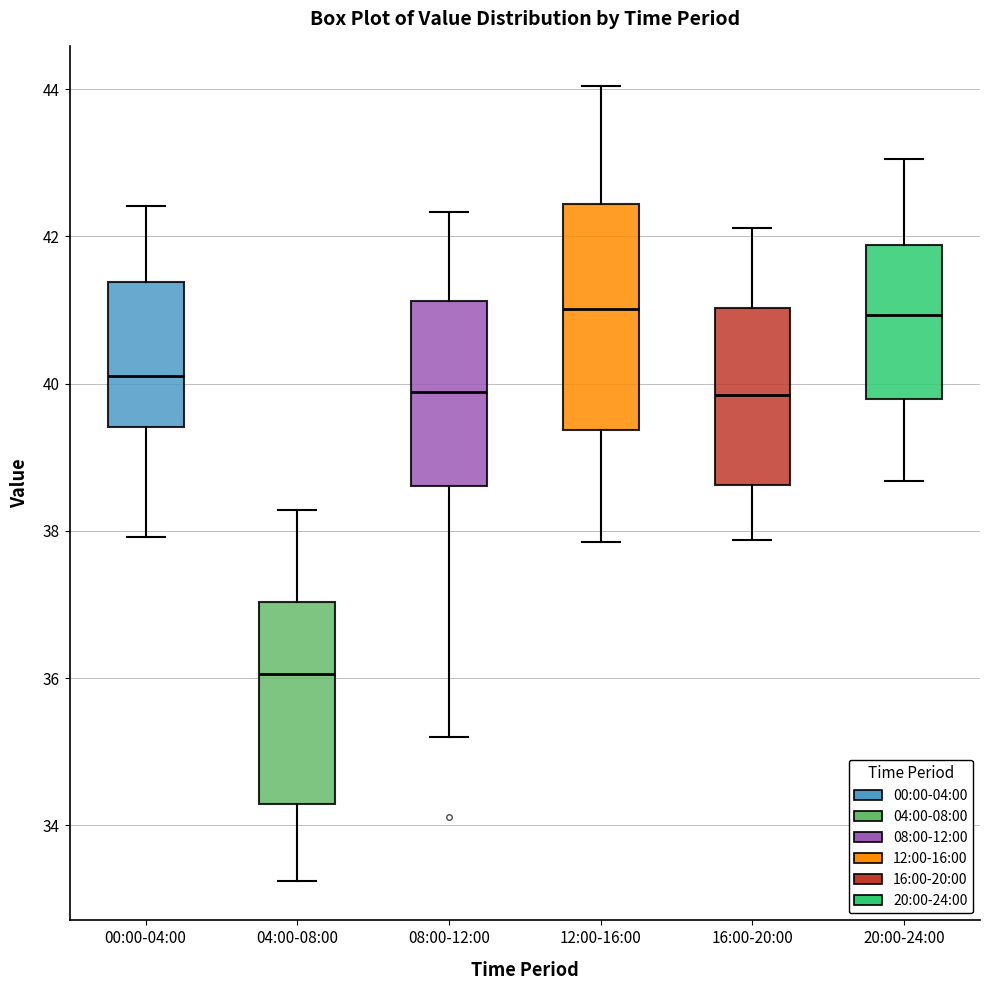

Comparing the boxes themselves (not the whiskers), which one is the tallest?

12:00-16:00